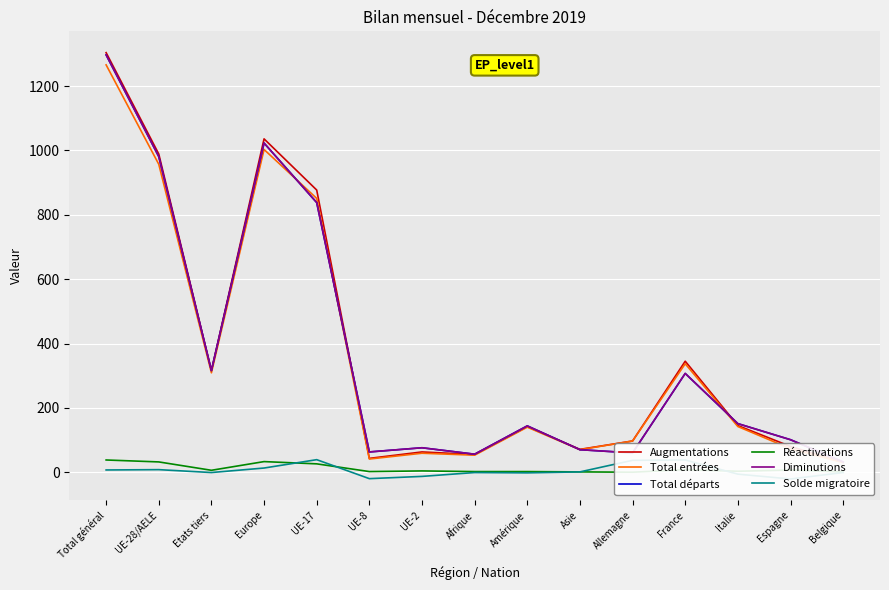

Is it true that Réactivations equals 1 at Asie?

True